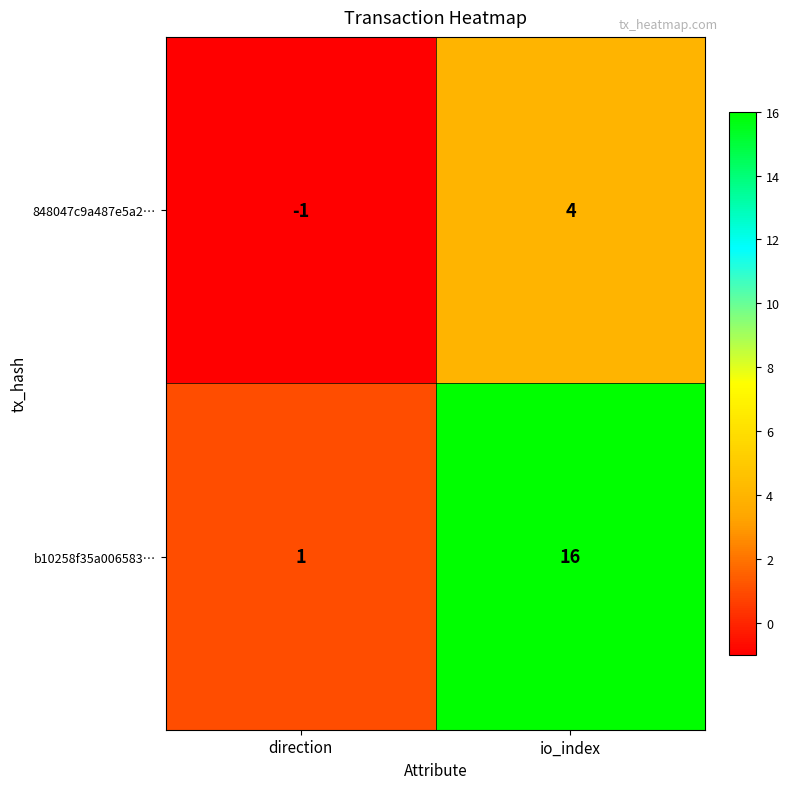

What is the sum of all 848047c9a487e5a2… values?

3